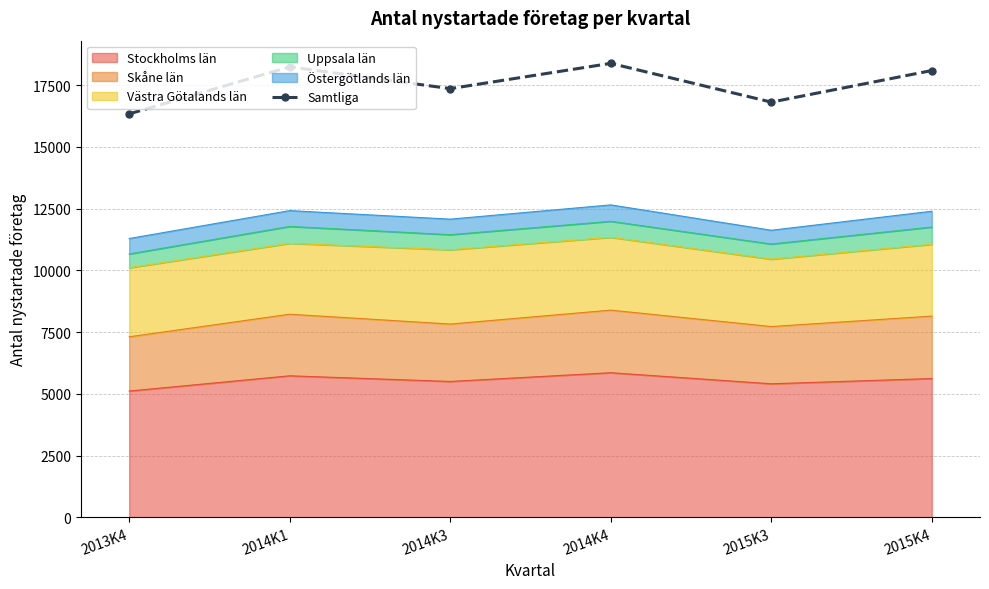

At which category does the chart reach its peak across all series?

2014K4